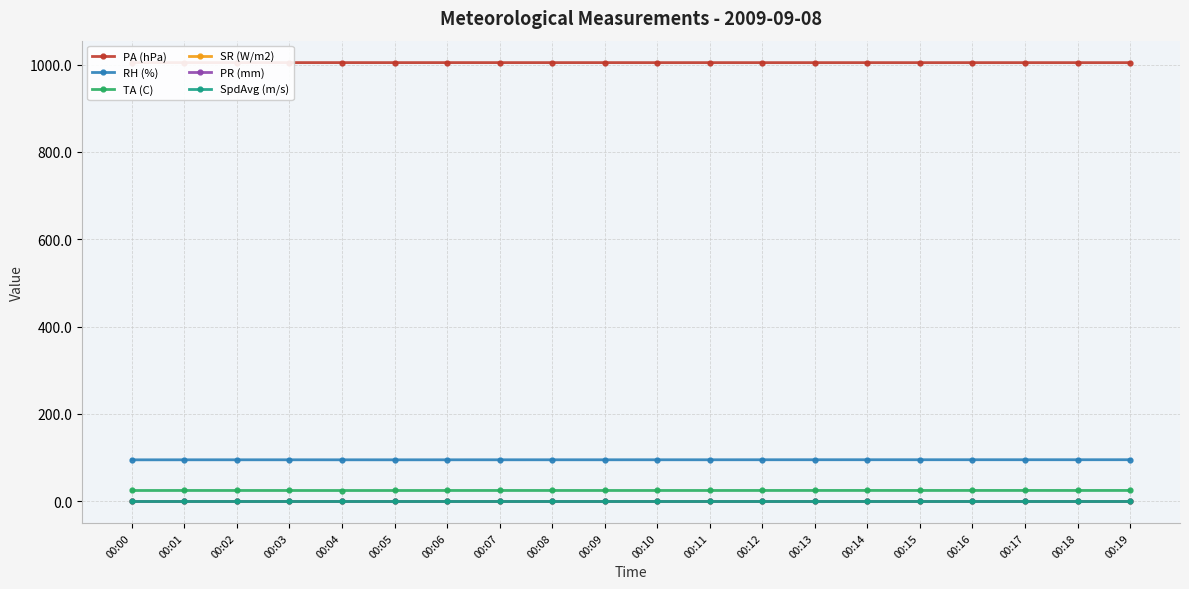

How many lines are shown in the chart?

6